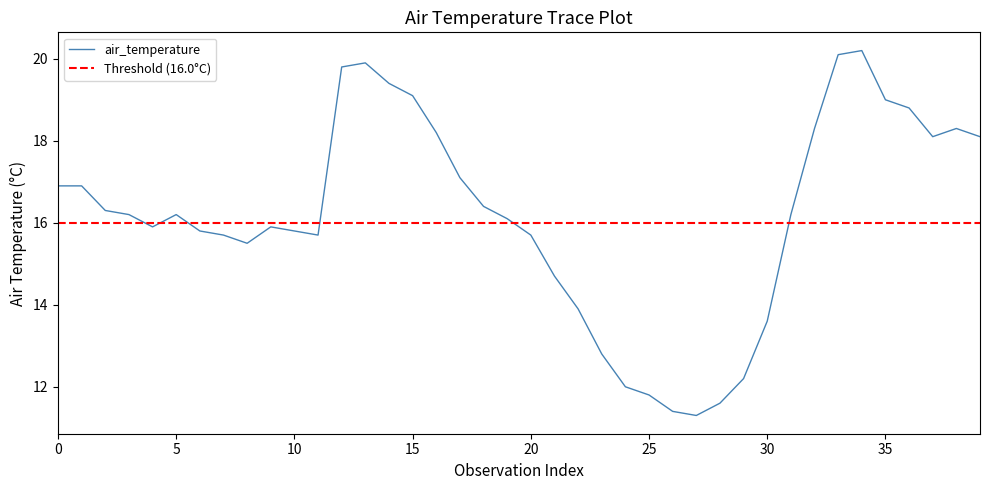

Between 35 and 37, which is larger?

35